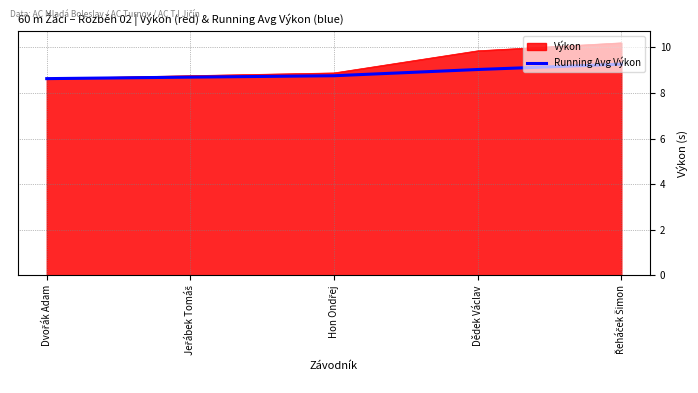

The value of Výkon at Dědek Václav is 9.8. True or false?

True